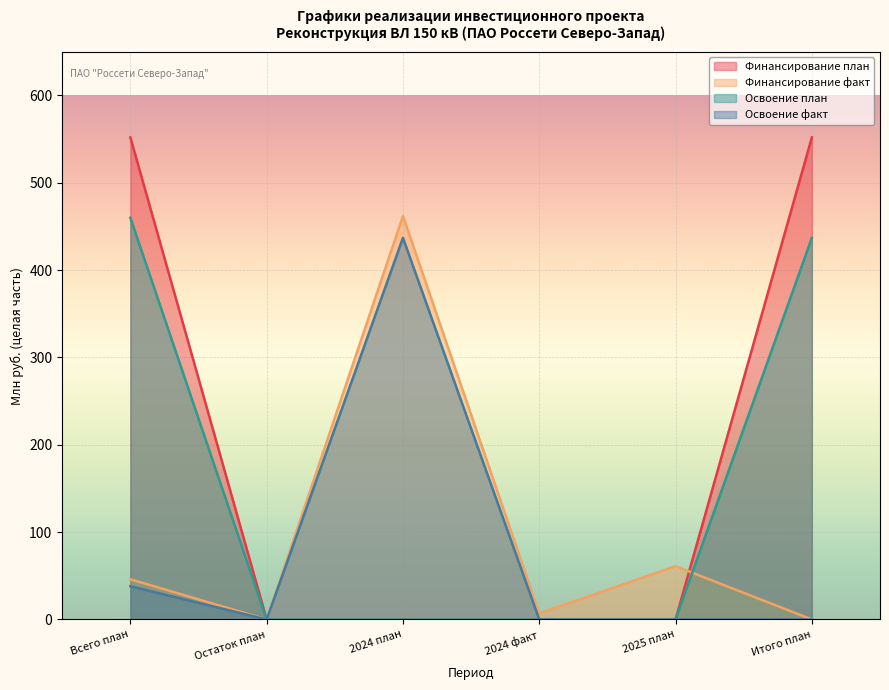

Does the chart display data point markers on the line(s)?

No